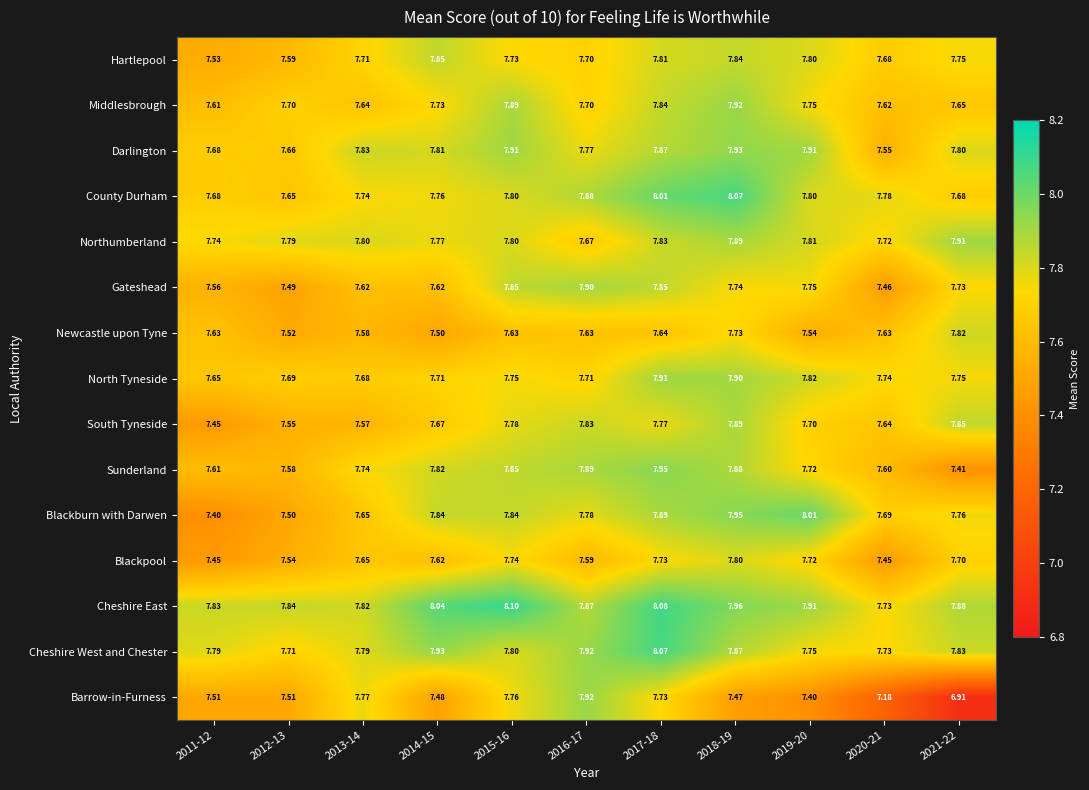

Which series has the largest range (max minus min)?

Barrow-in-Furness